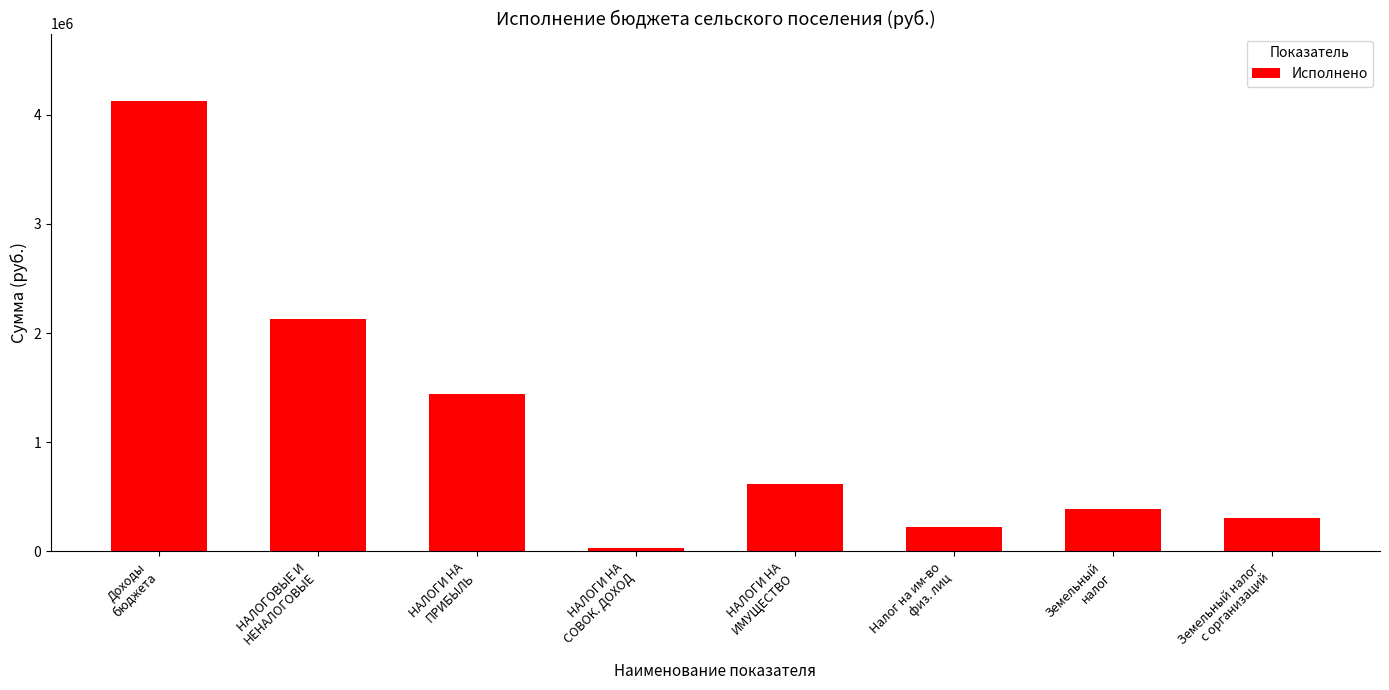

The value at НАЛОГИ НА
СОВОК. ДОХОД is 27155.3. True or false?

True